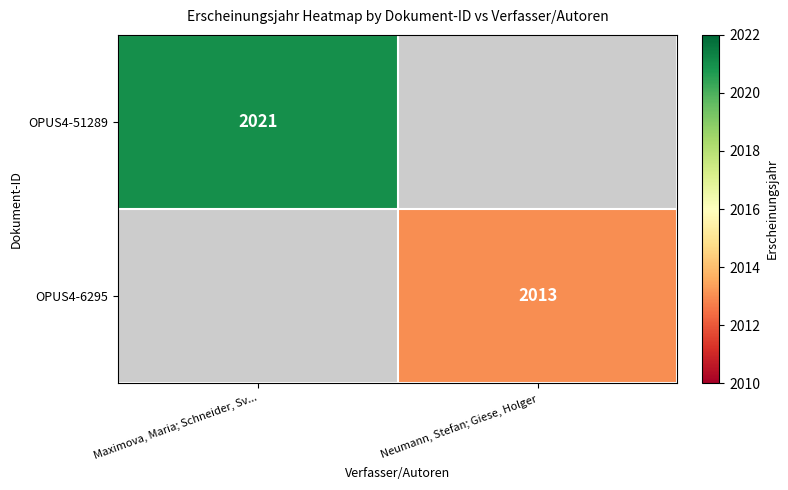

The OPUS4-6295 series shows 1107 at Neumann, Stefan; Giese, Holger. True or false?

False